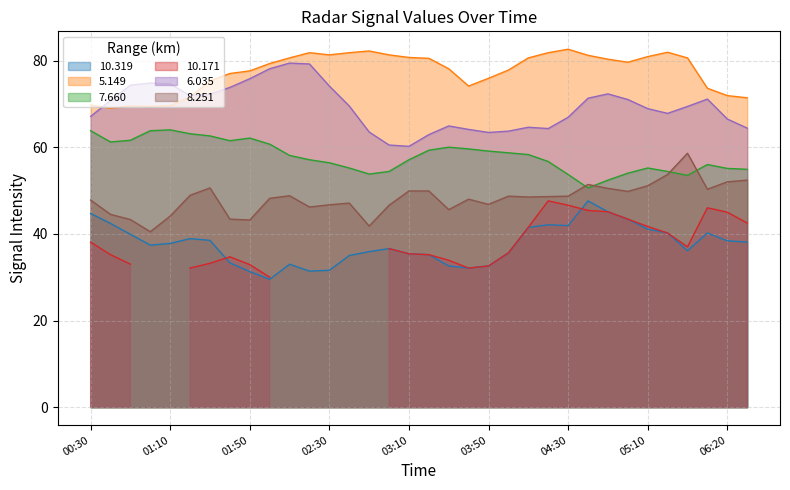

What is the maximum value for 8.251?

58.6